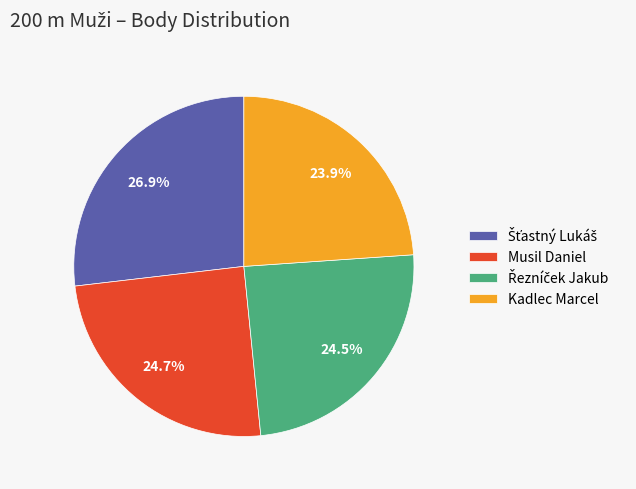

What percentage do Musil Daniel and Kadlec Marcel together represent?

48.6%